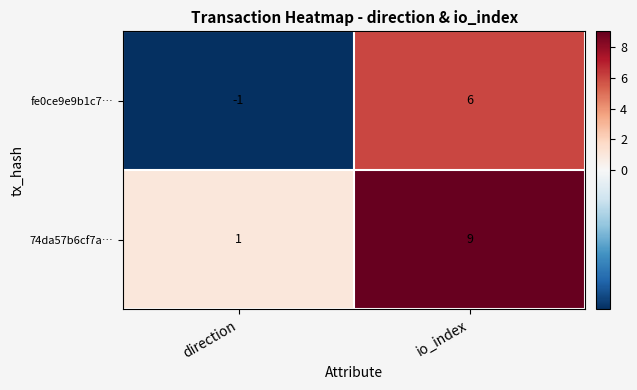

How many values in fe0ce9e9b1c7… are below zero?

1